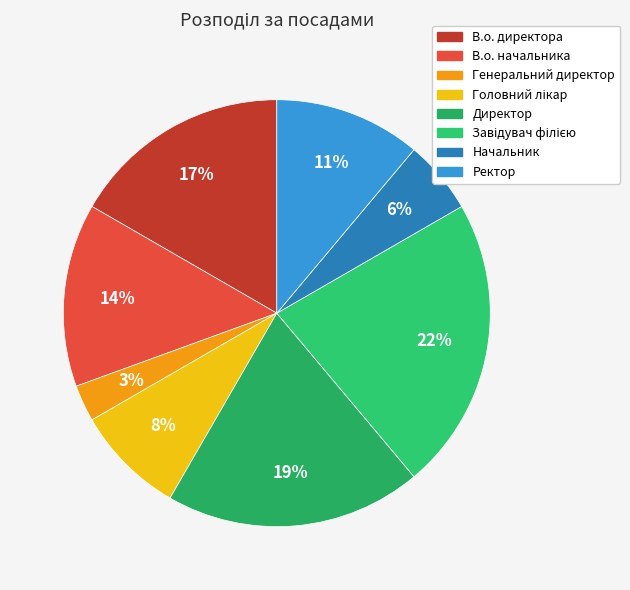

To the nearest percent, what is the average slice percentage?

12%